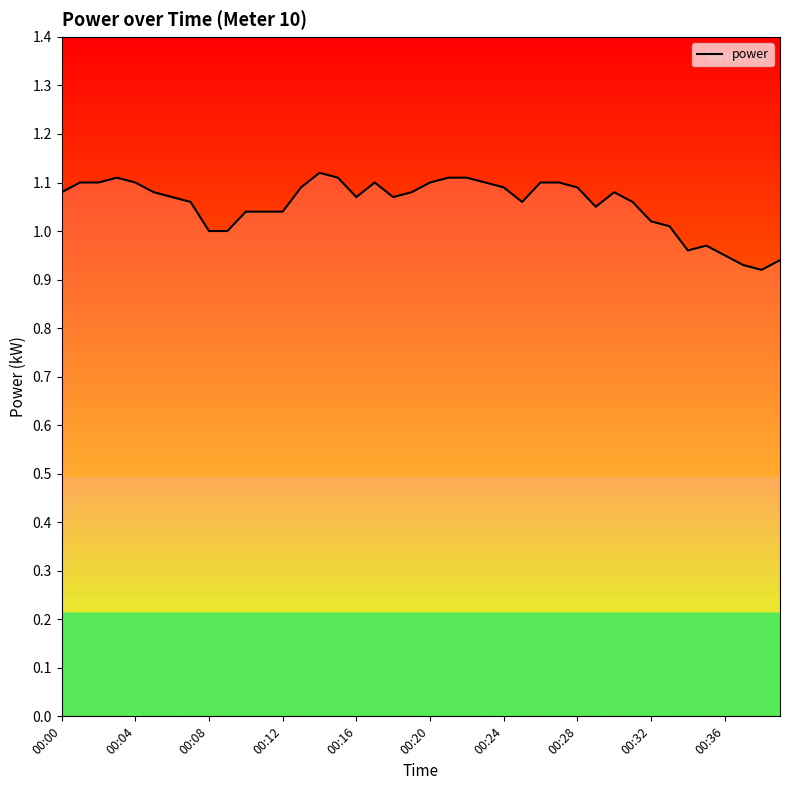

Is it true that the value at 00:16 is 1.8?

False